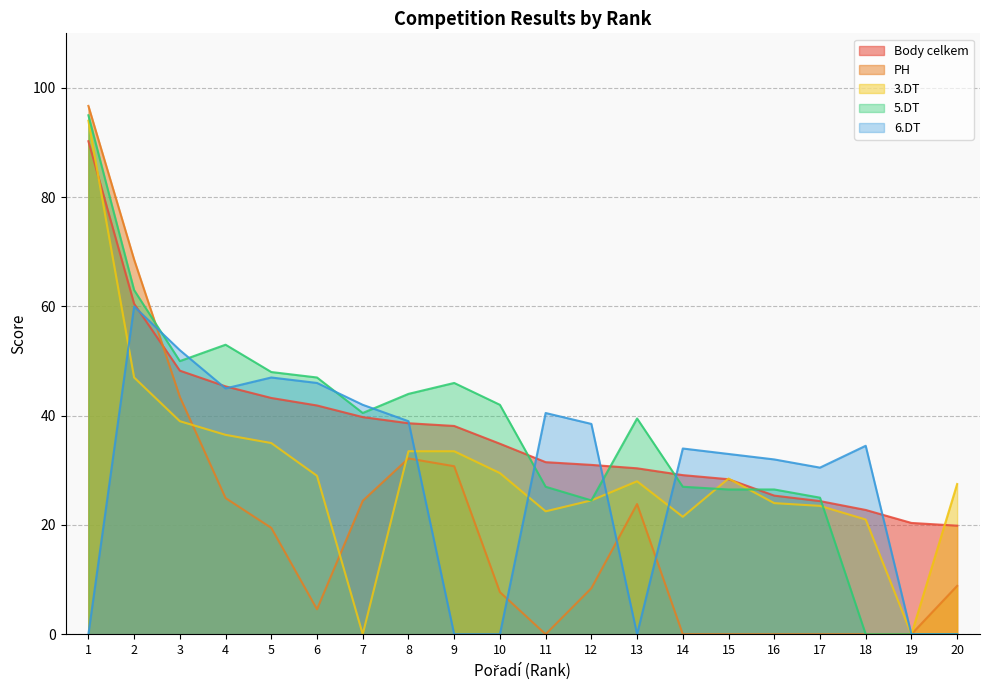

The 3.DT series shows 161.0 at 1. True or false?

False